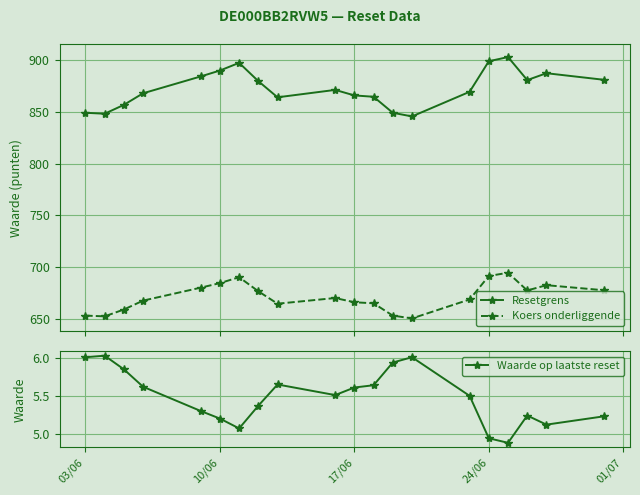

What is the smallest value displayed?

4.9